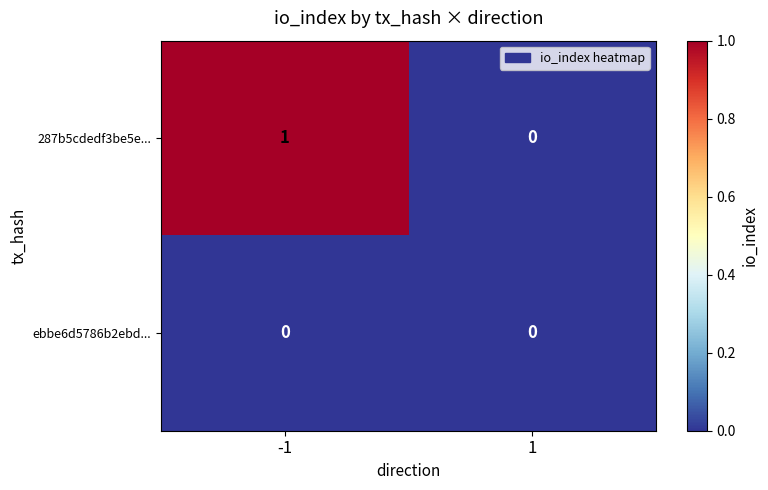

Reading left to right, extract all data points from this chart.

287b5cdedf3be5e...: -1=1	1=0
ebbe6d5786b2ebd...: -1=0	1=0